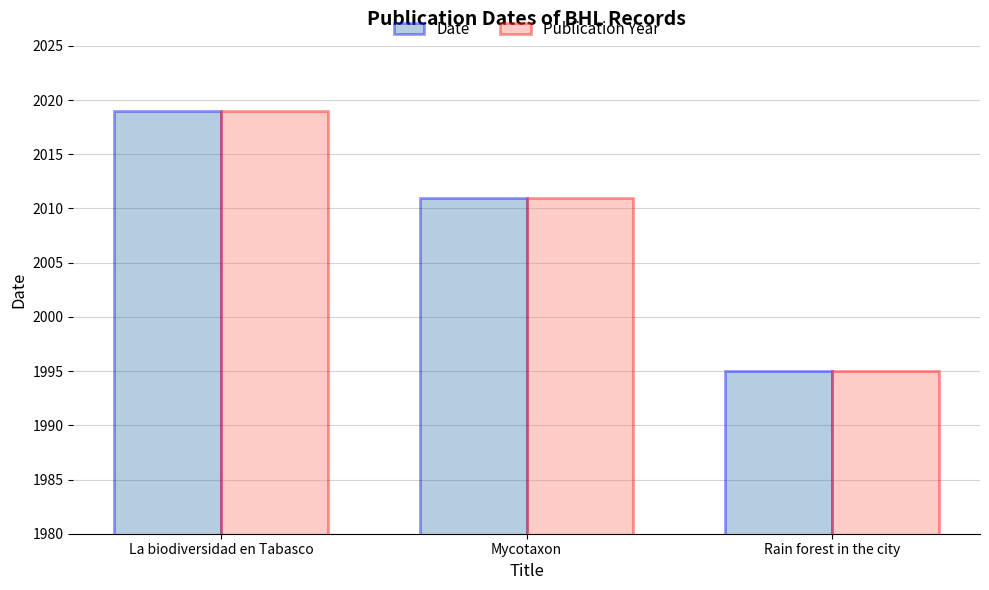

What are all the series names shown in the legend?

Date, Publication Year